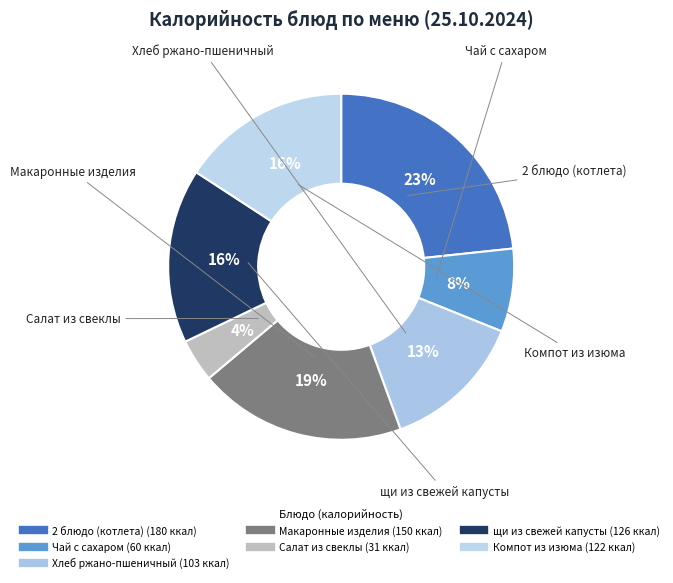

What is the smallest slice in the pie chart?

Салат из свеклы